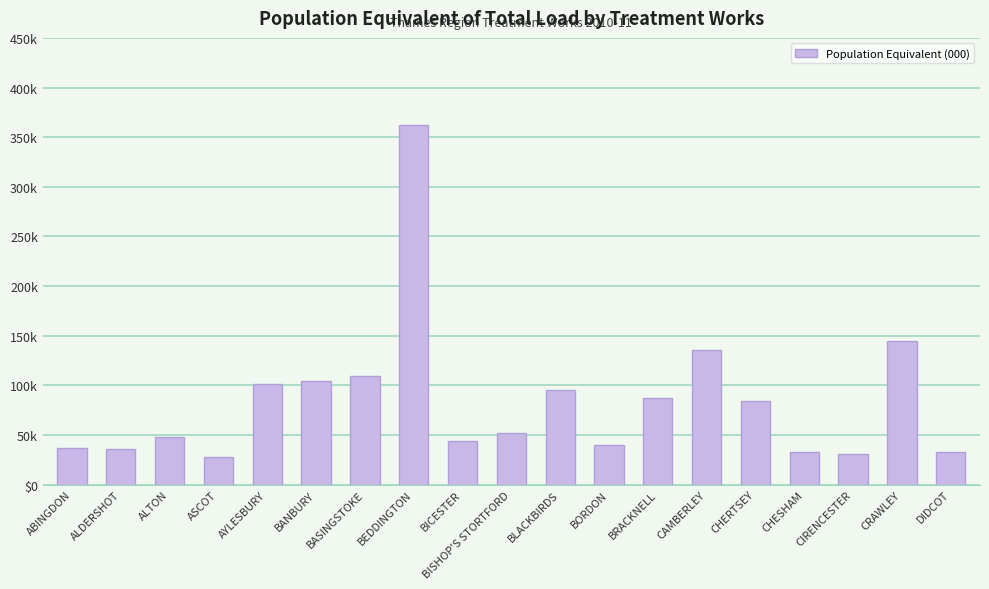

List the labels in order of value, largest first.

BEDDINGTON, CRAWLEY, CAMBERLEY, BASINGSTOKE, BANBURY, AYLESBURY, BLACKBIRDS, BRACKNELL, CHERTSEY, BISHOP'S STORTFORD, ALTON, BICESTER, BORDON, ABINGDON, ALDERSHOT, DIDCOT, CHESHAM, CIRENCESTER, ASCOT